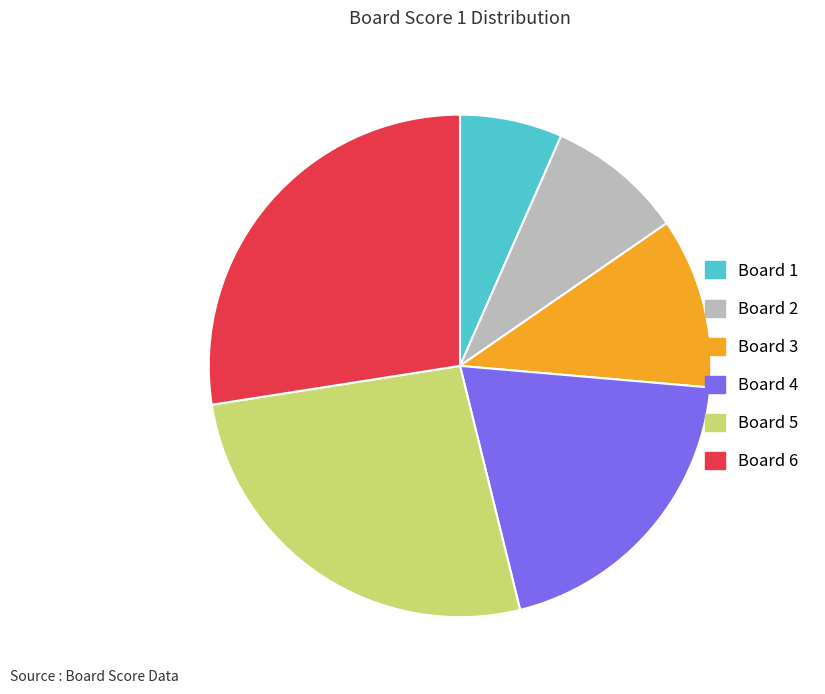

Rank the categories by value from highest to lowest.

Board 6, Board 5, Board 4, Board 3, Board 2, Board 1